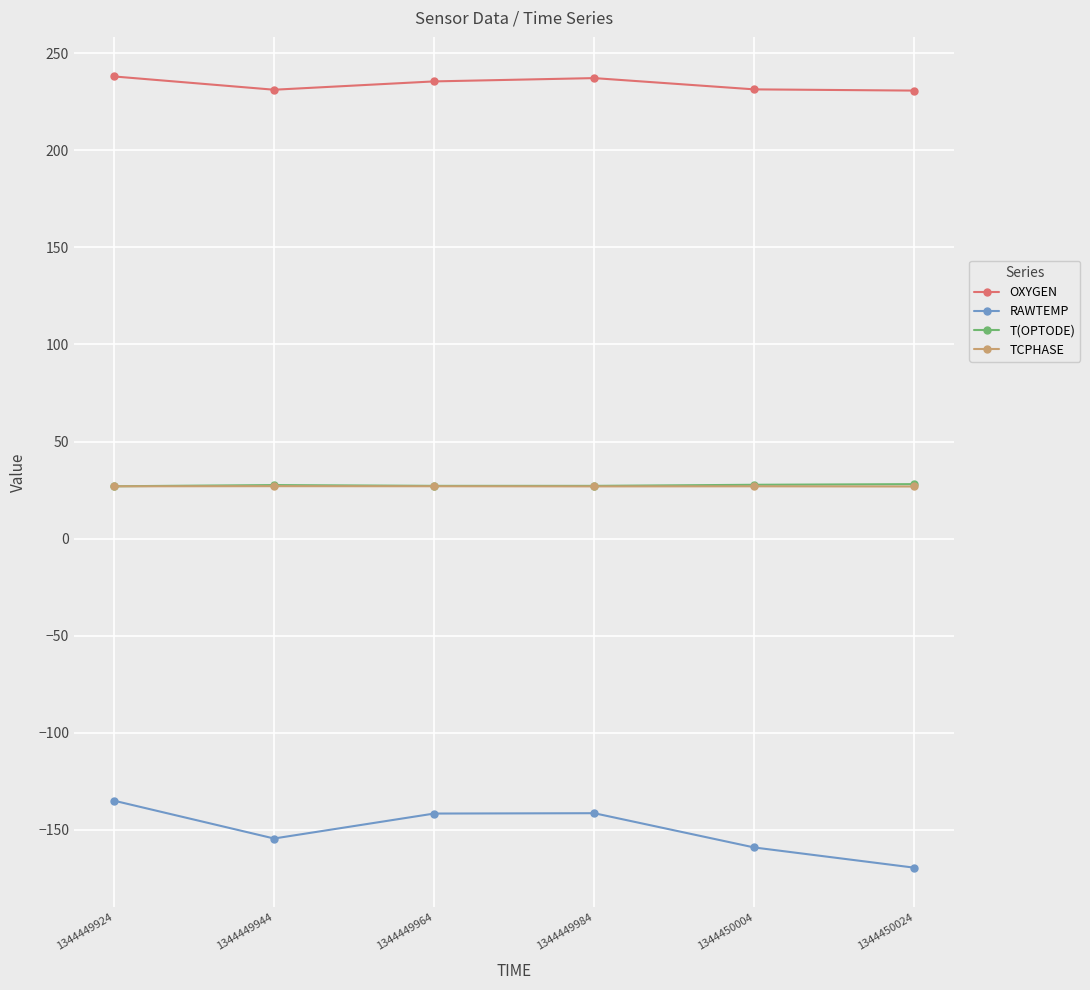

True or false: OXYGEN has more than 1 interior local peaks.

False